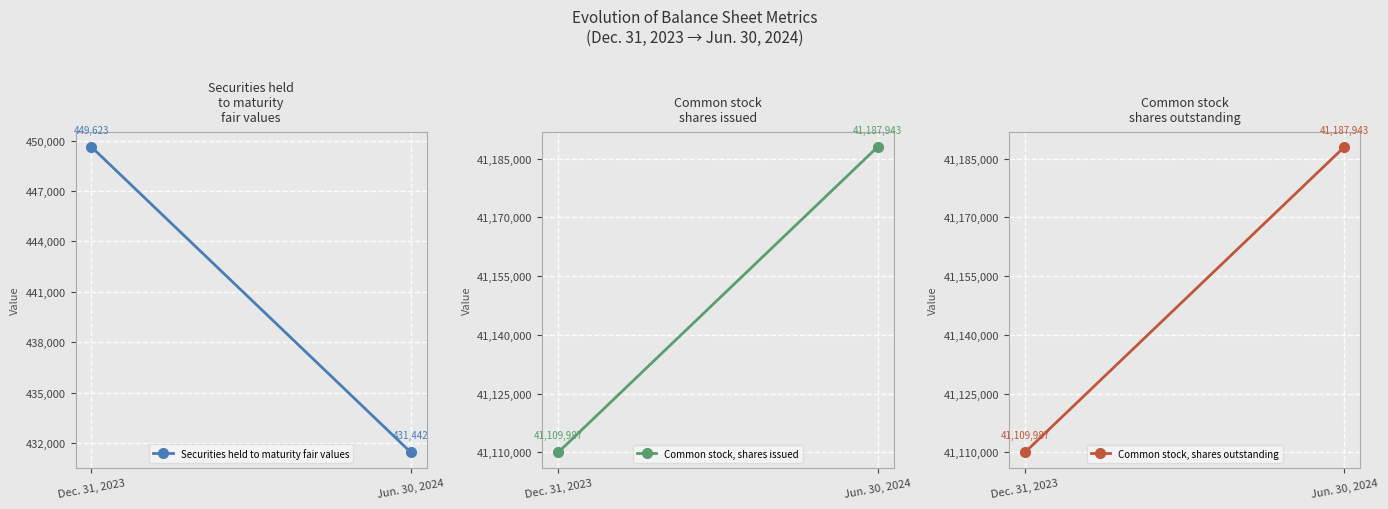

Where is Securities held to maturity fair values nearest to the value 440532?

Jun. 30, 2024